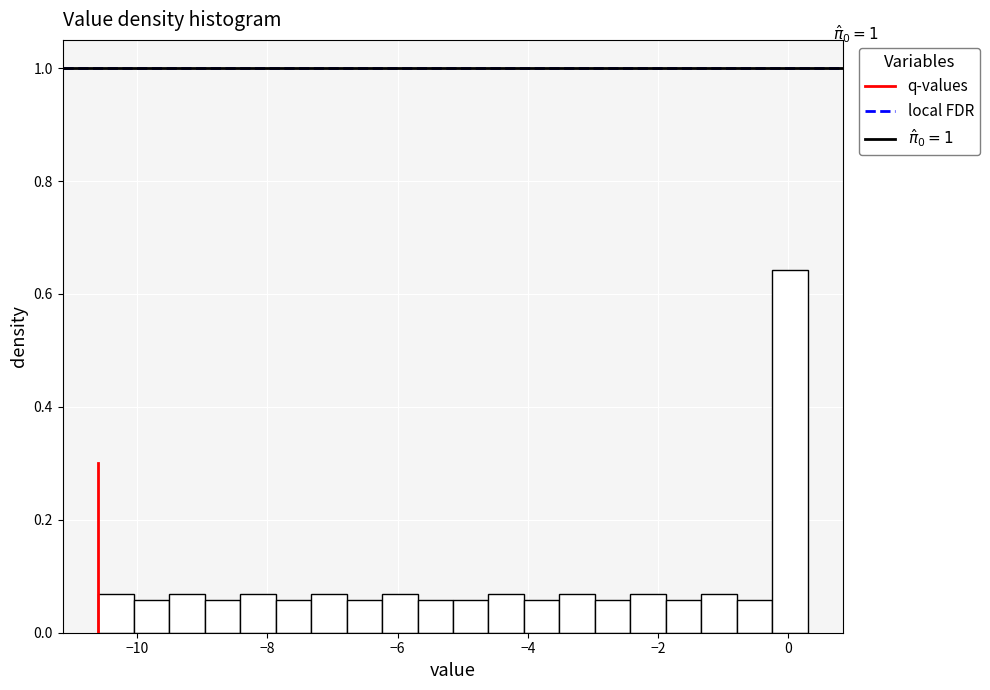

Read against the x-axis, roughly where is the centre of the tallest bar?

0.0